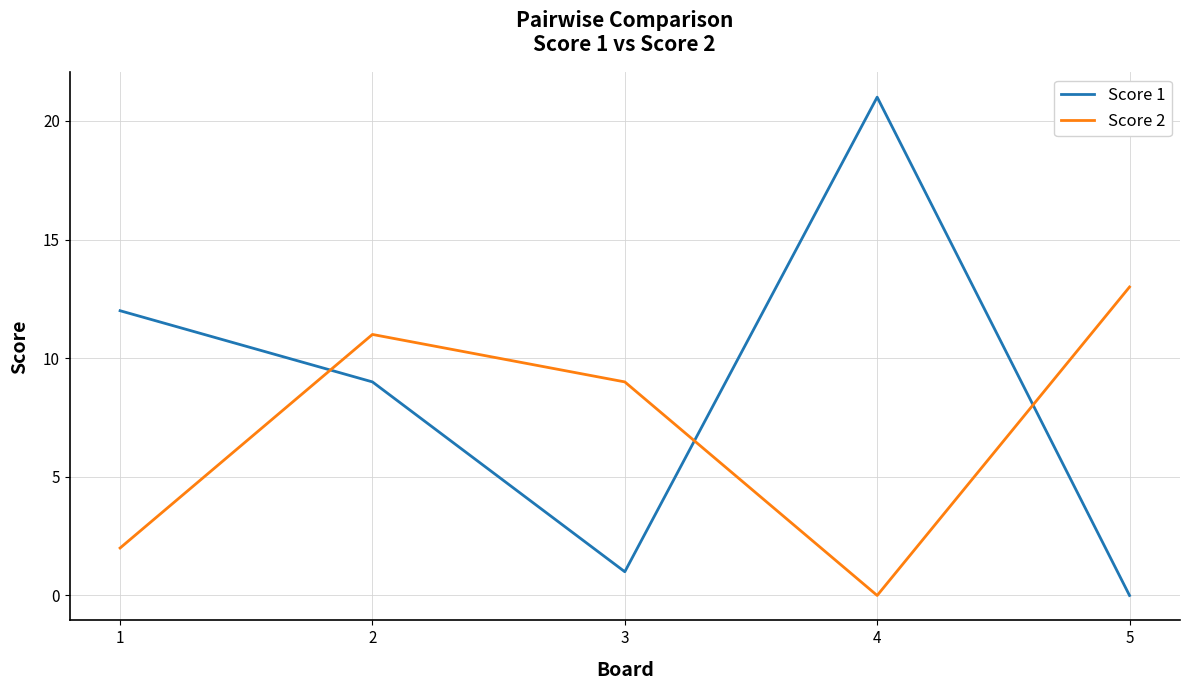

What is the total value across all series at 5?

13